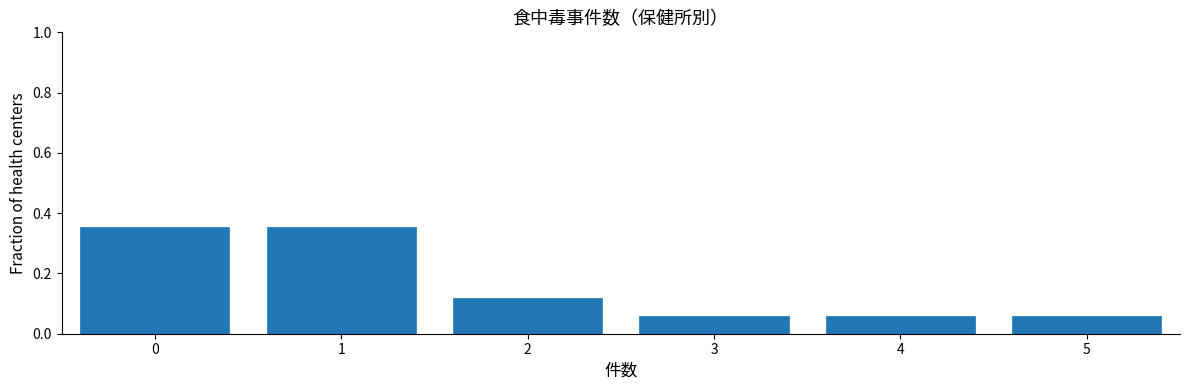

What is the change in value from 0 to 4?

-0.3